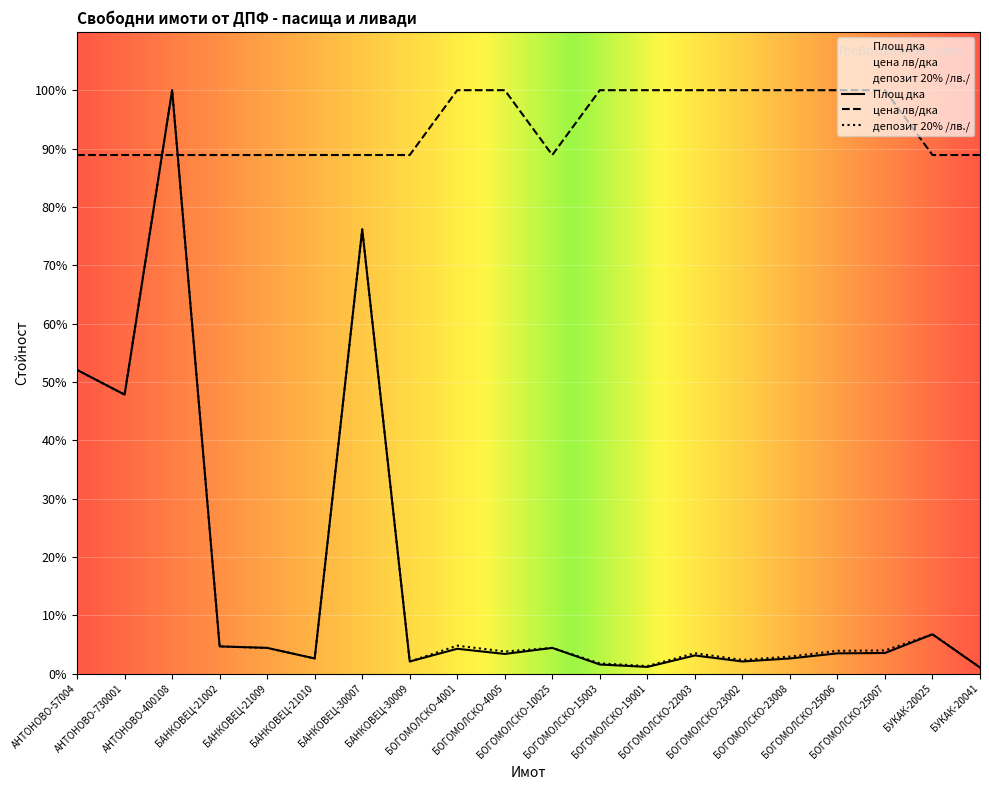

Between БОГОМОЛСКО-25006 and БУКАК-20041, which series saw the biggest shift?

цена лв/дка